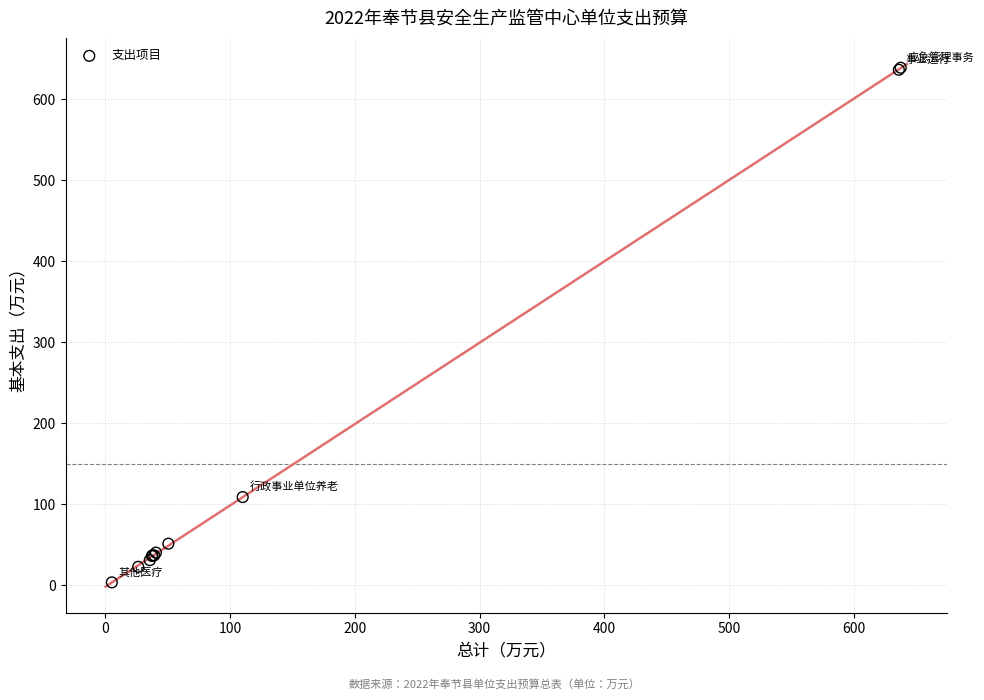

What Y value in the scatter plot is closest to 321?

108.7